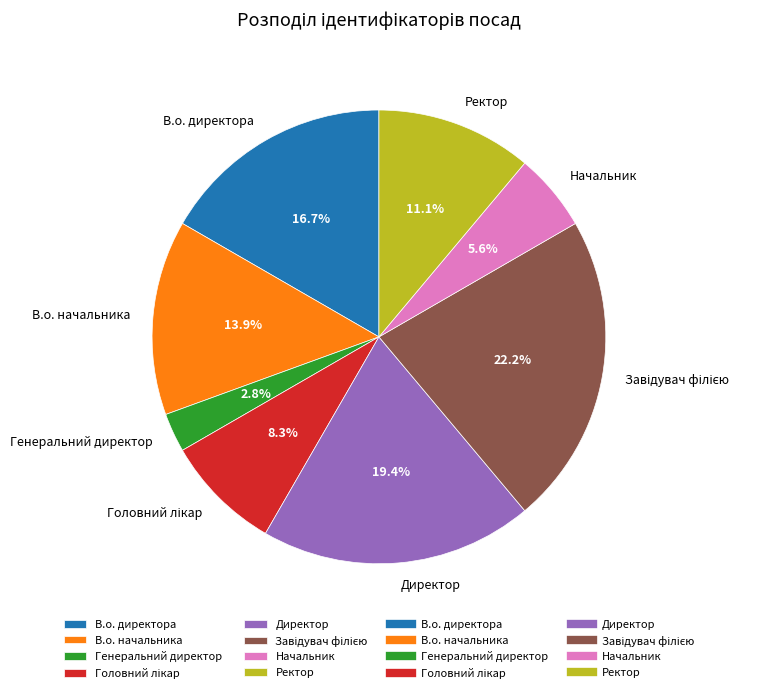

What is the total percentage of Ректор and В.о. директора?

27.8%